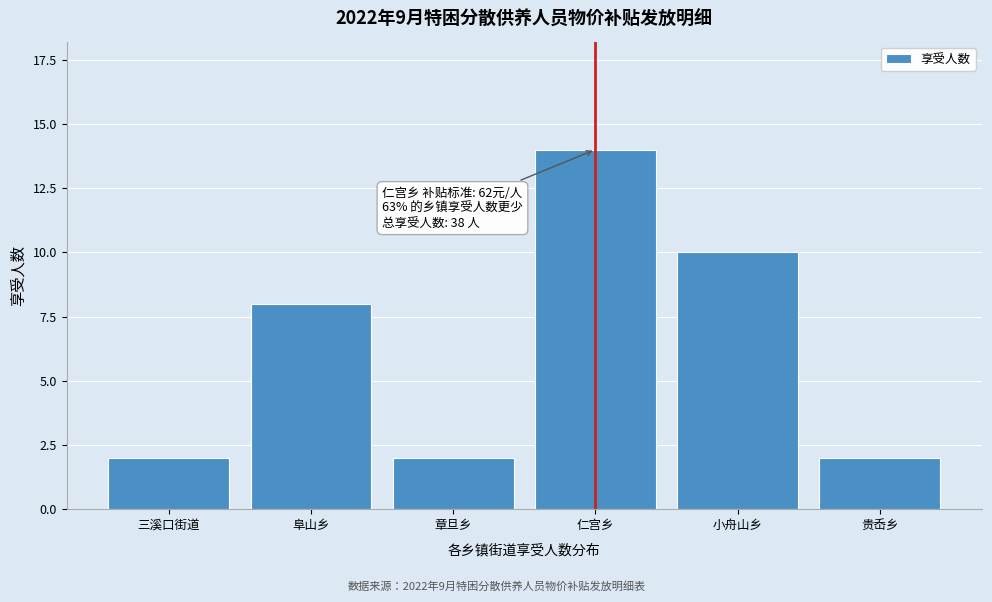

Reading left to right, extract all data points from this chart.

三溪口街道=2	阜山乡=8	章旦乡=2	仁宫乡=14	小舟山乡=10	贵岙乡=2